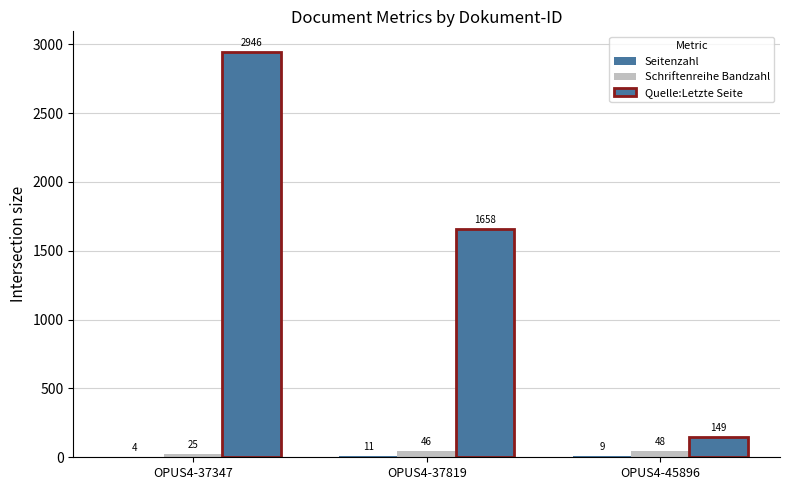

Reading left to right, what are all the values shown in this chart?

Seitenzahl: 4	11	9
Schriftenreihe Bandzahl: 25	46	48
Quelle:Letzte Seite: 2946	1658	149